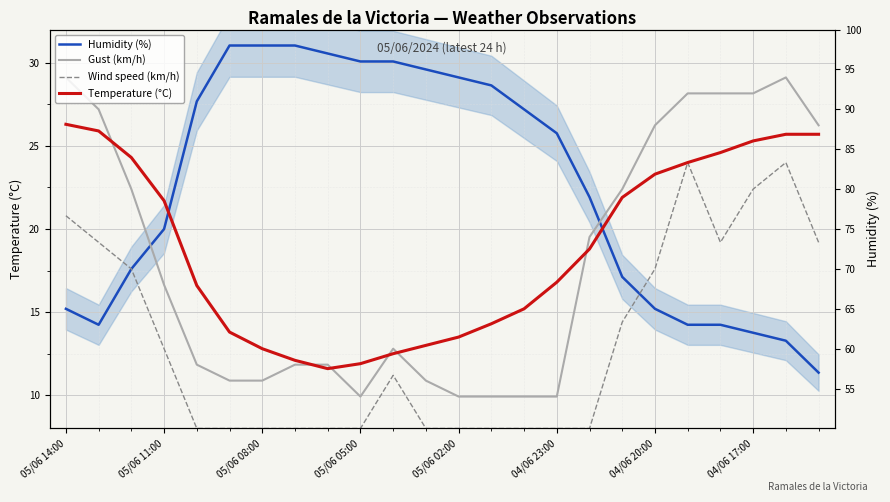

Where is the first local minimum for Gust (km/h)?

05/06 05:00